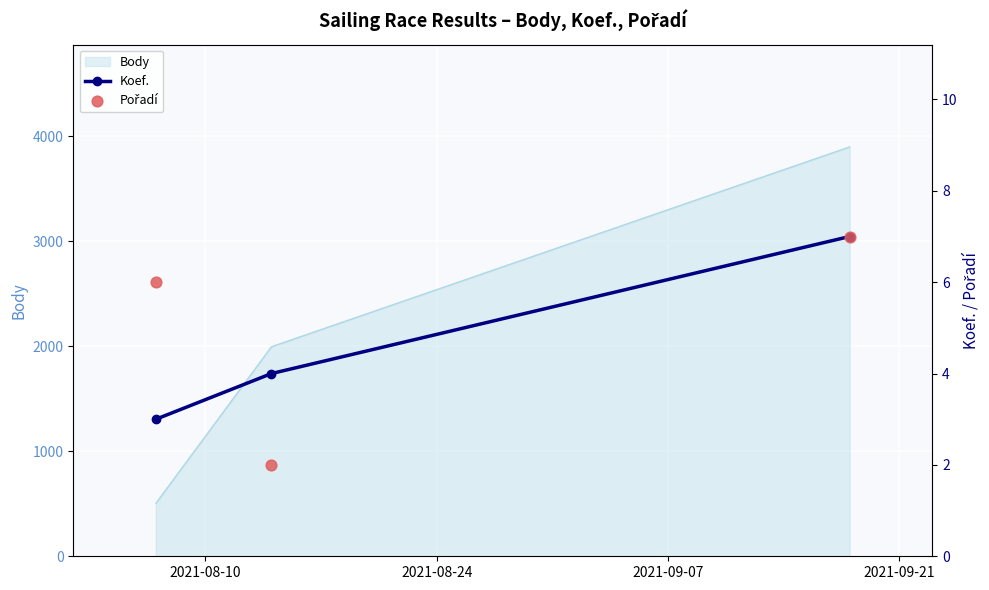

What is the lowest value of the Body series?

504